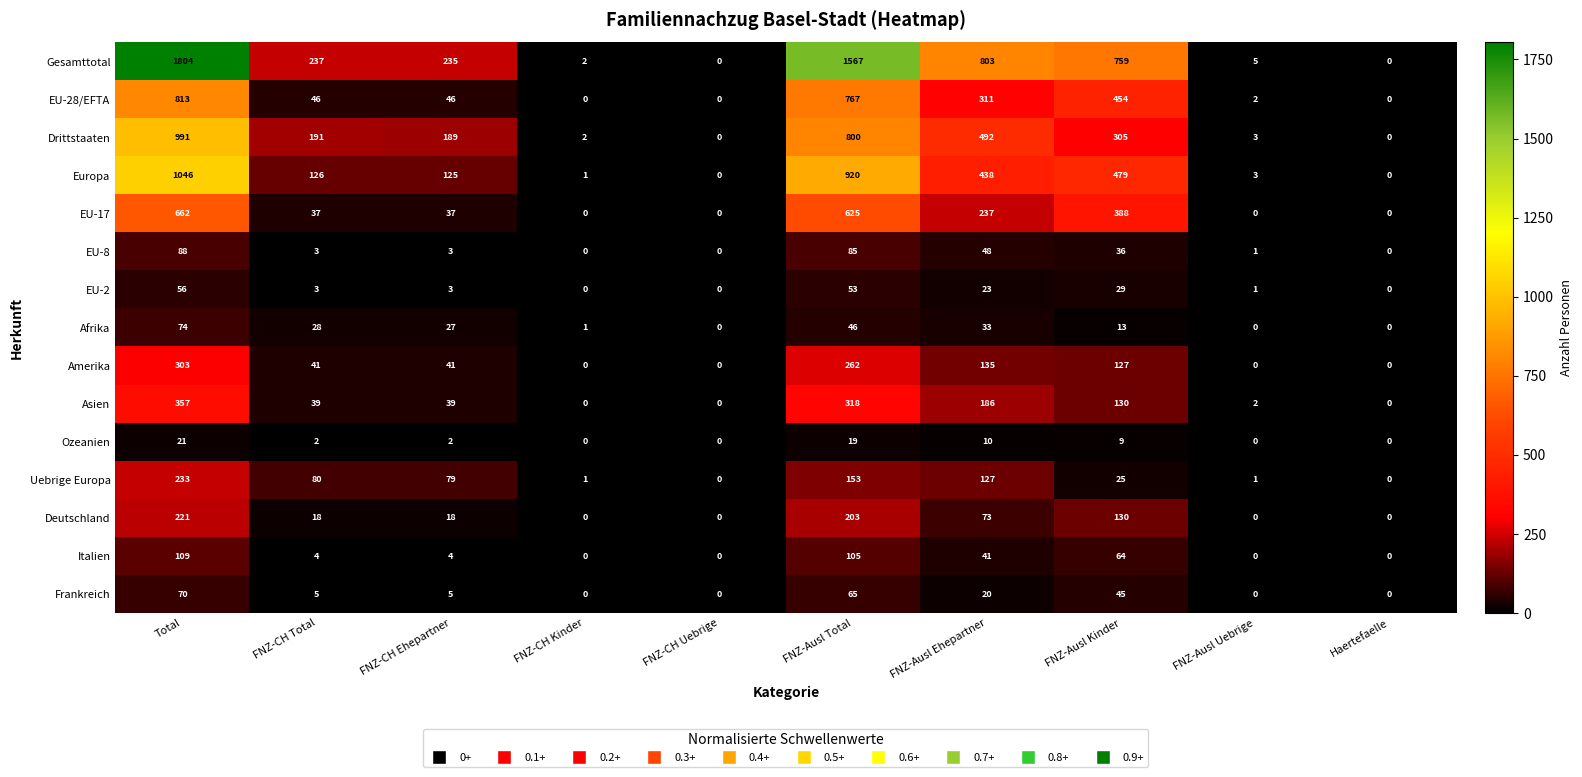

Where is Amerika nearest to the value 151?

FNZ-Ausl Ehepartner